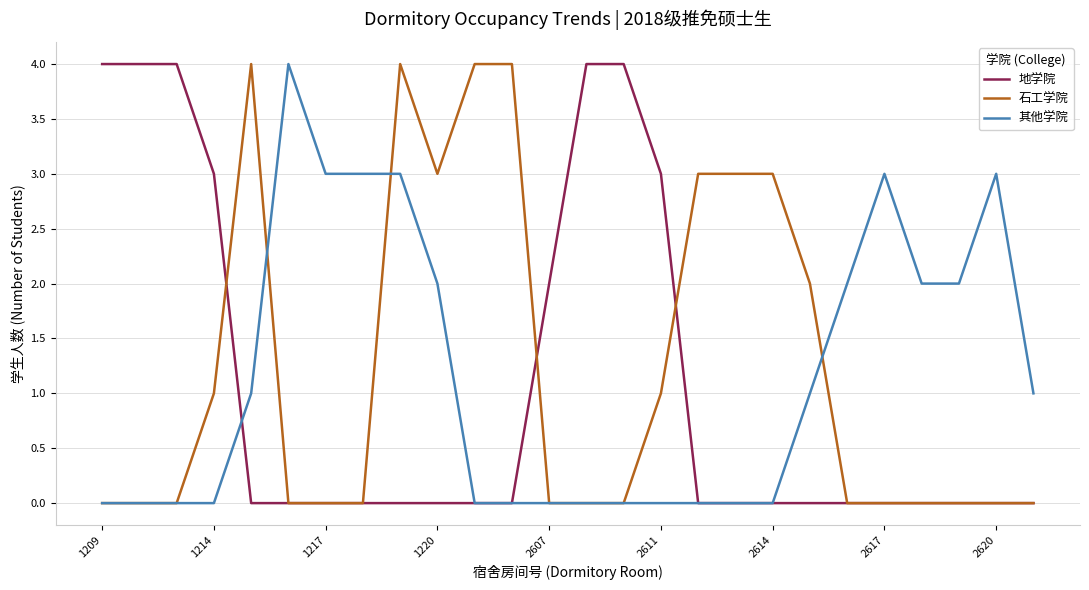

How many lines are shown in the chart?

3